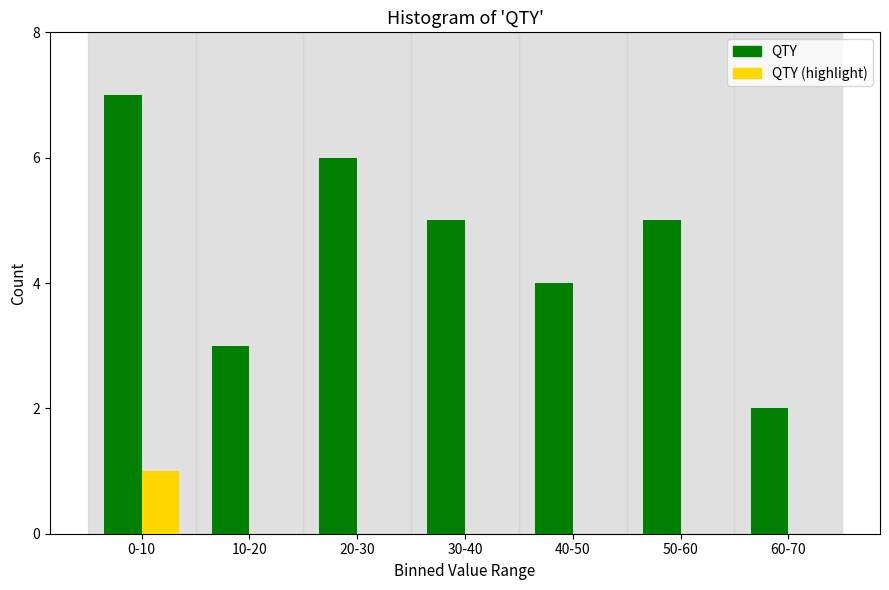

Reading left to right, what are all the values shown in this chart?

QTY: 0-10=7	10-20=3	20-30=6	30-40=5	40-50=4	50-60=5	60-70=2
QTY (highlight): 0-10=1	10-20=0	20-30=0	30-40=0	40-50=0	50-60=0	60-70=0